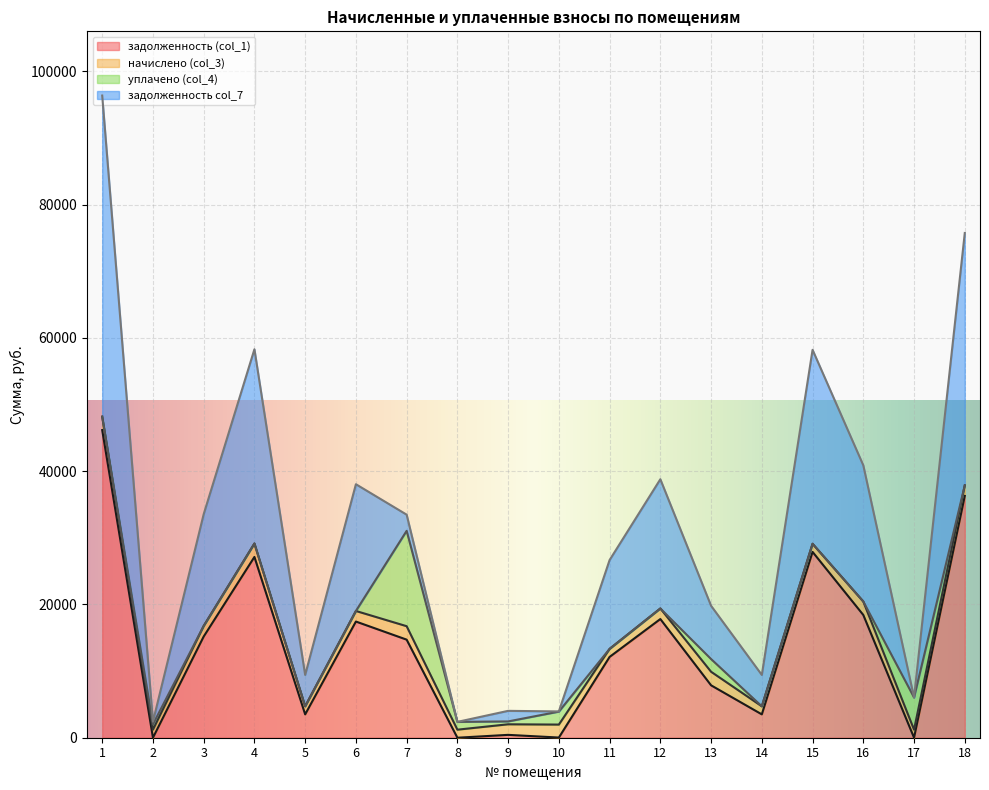

Is it true that уплачено (col_4) equals 5250.9 at 3?

False